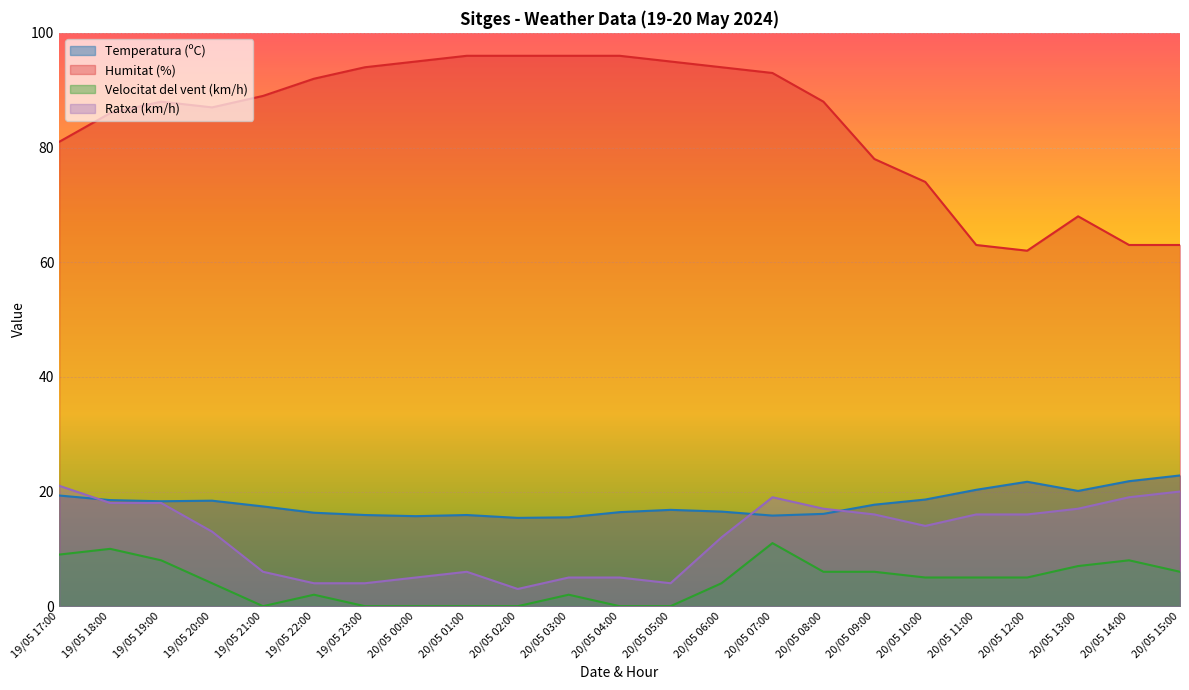

How many values in the Humitat (%) series are below 88?

10